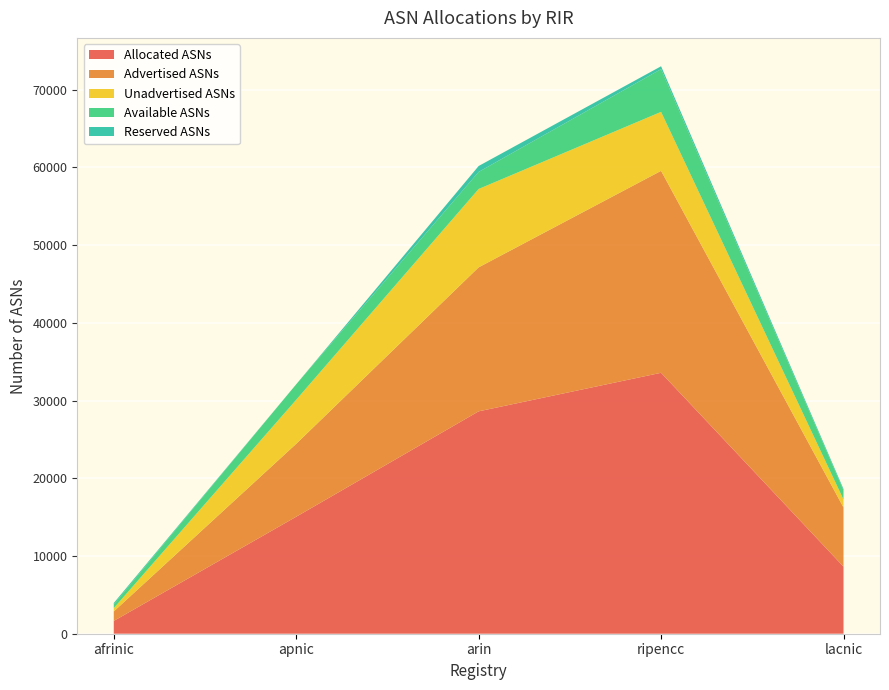

Reading right to left, transcribe all the data shown in this chart.

Allocated ASNs: 8633	33579	28618	15055	1647
Advertised ASNs: 7614	25992	18535	9387	1220
Unadvertised ASNs: 1019	7587	10083	5668	427
Available ASNs: 1168	5502	2194	1989	486
Reserved ASNs: 182	367	761	0	169